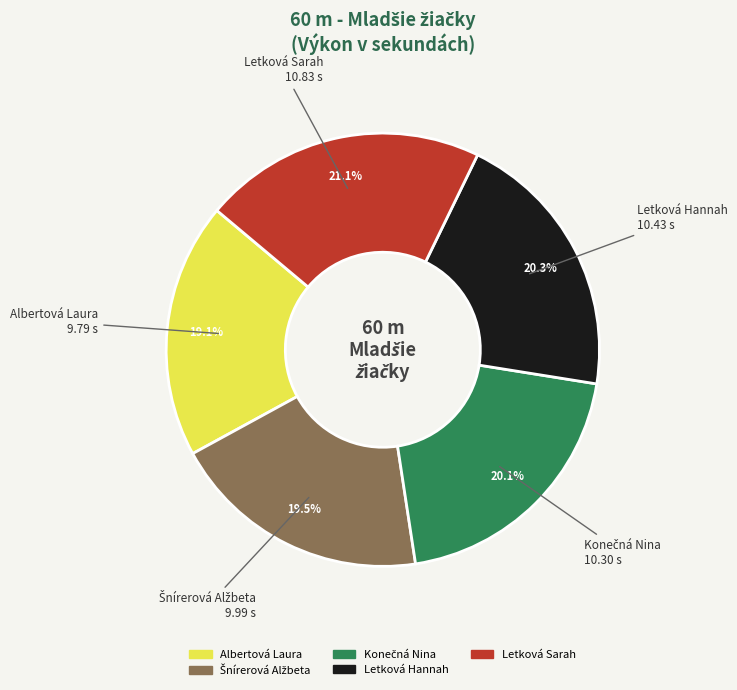

What percentage is NOT represented by Albertová Laura?

80.9%